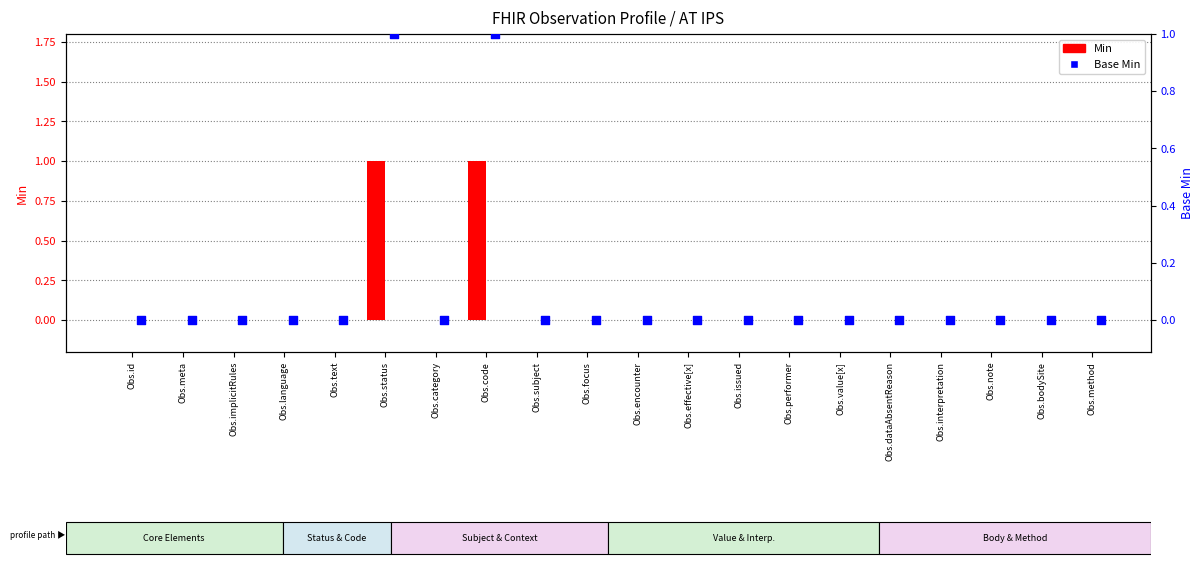

Which series has the largest total across all categories?

Min